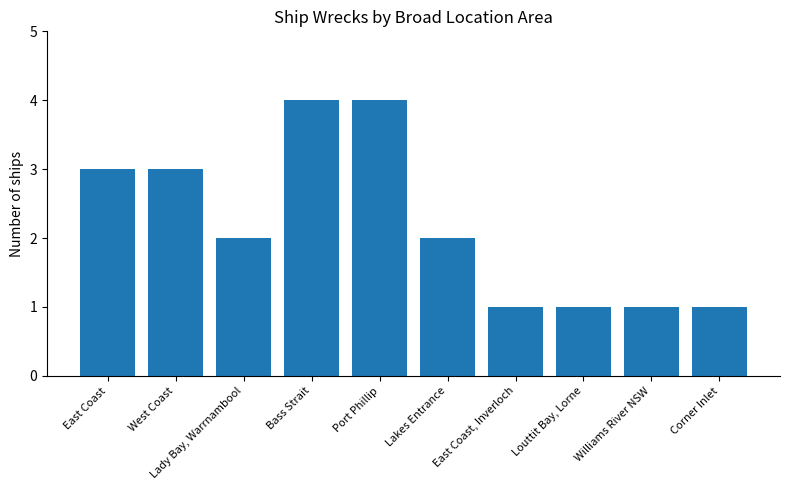

True or false: the data shows 2 at Lakes Entrance.

True